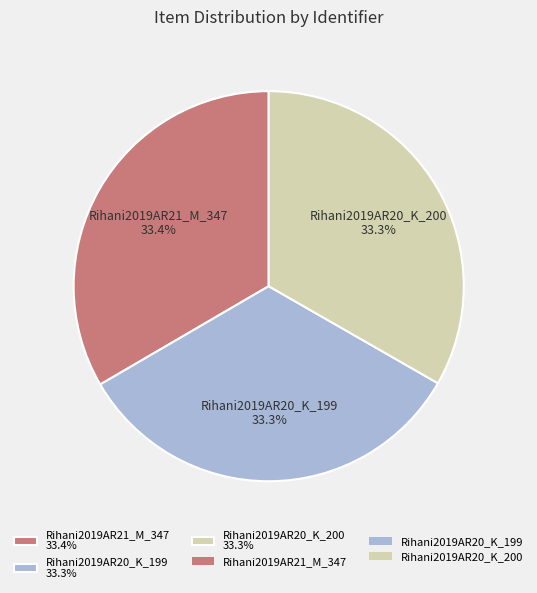

What is the ratio of the value at Rihani2019AR20_K_199 33.3% to the value at Rihani2019AR20_K_200 33.3%?

1.0